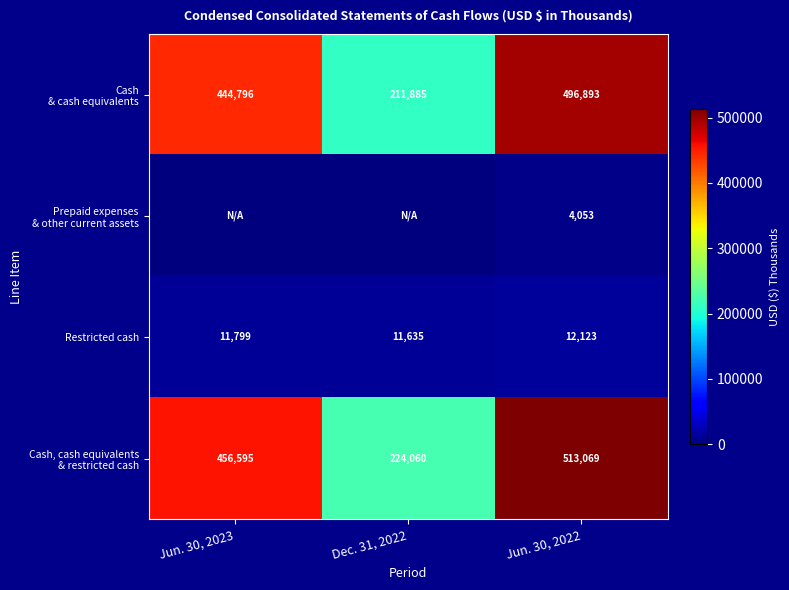

What is the difference between the second highest and minimum values in the Restricted cash series?

164